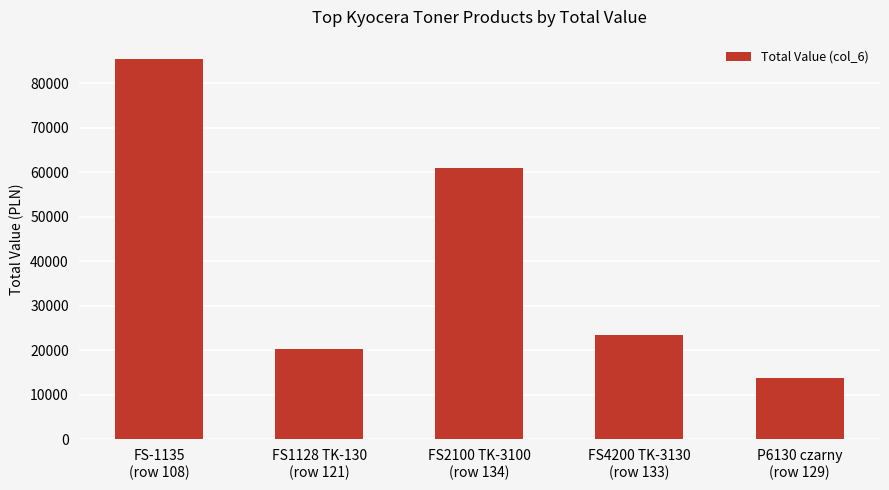

Which has a higher value, FS2100 TK-3100
(row 134) or FS1128 TK-130
(row 121)?

FS2100 TK-3100
(row 134)